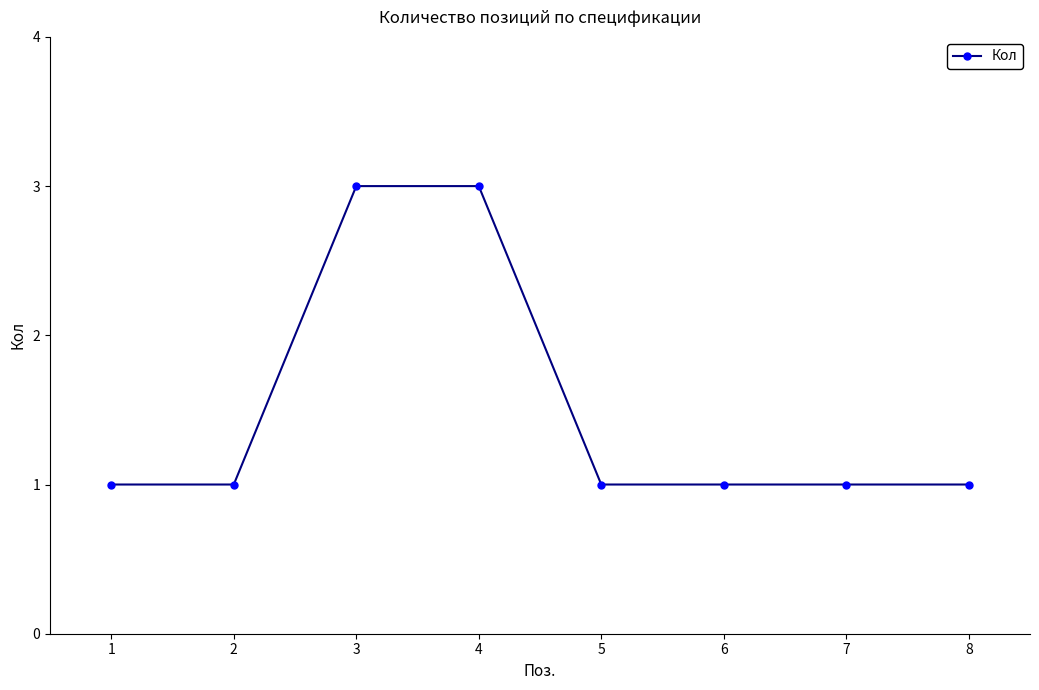

What is the sum of the values at 4 and 5?

4